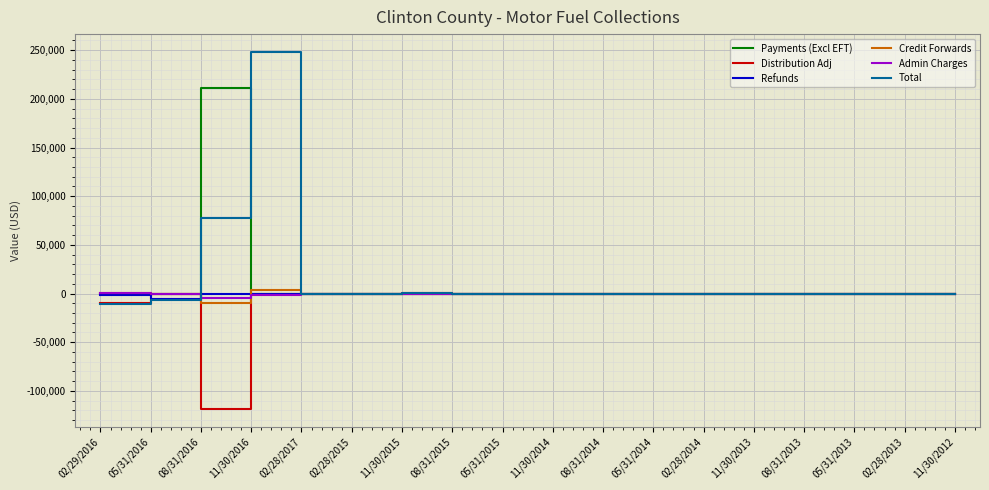

At which category is the sum across all series the highest?

11/30/2016